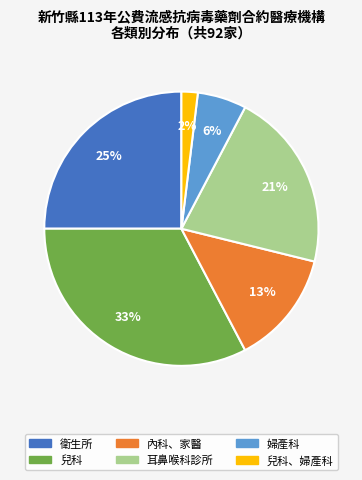

Does any single category account for the majority?

No